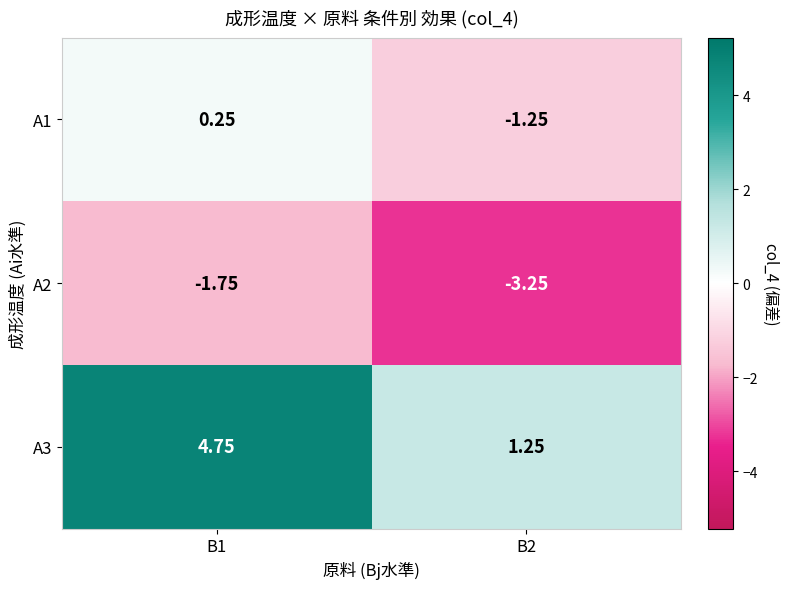

Is the value of A3 at B2 greater than the value of A1 at B1?

Yes